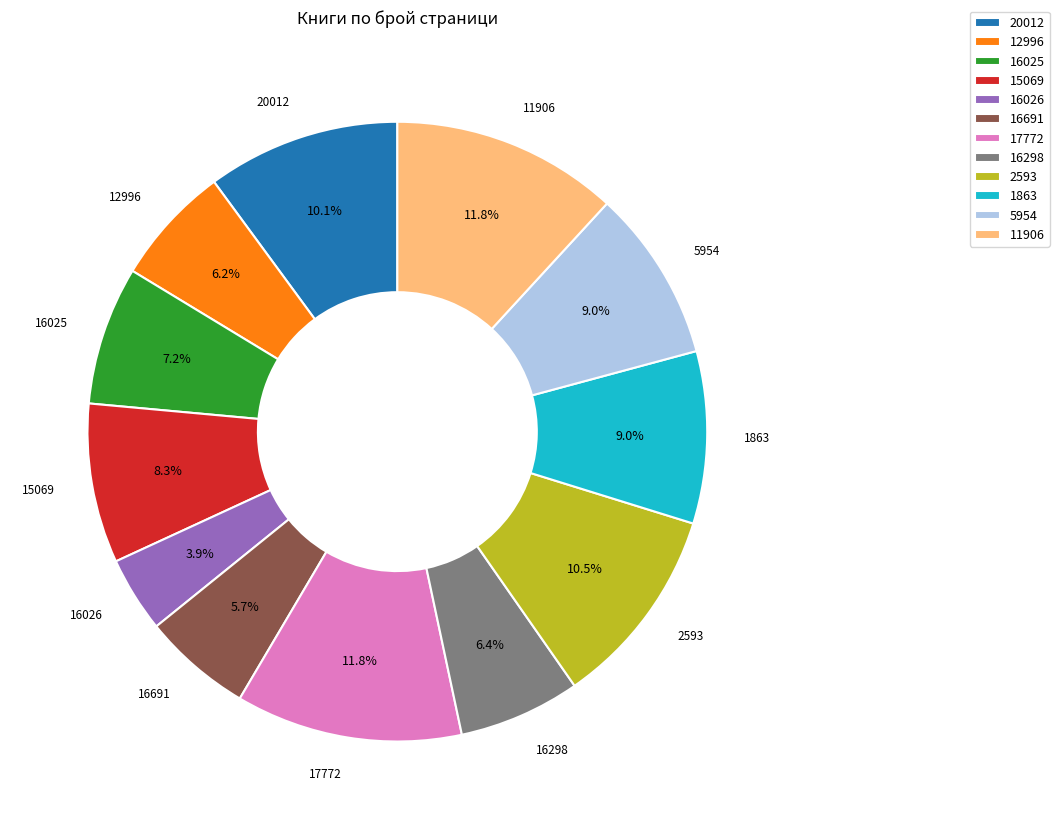

What is the smallest slice in the pie chart?

16026